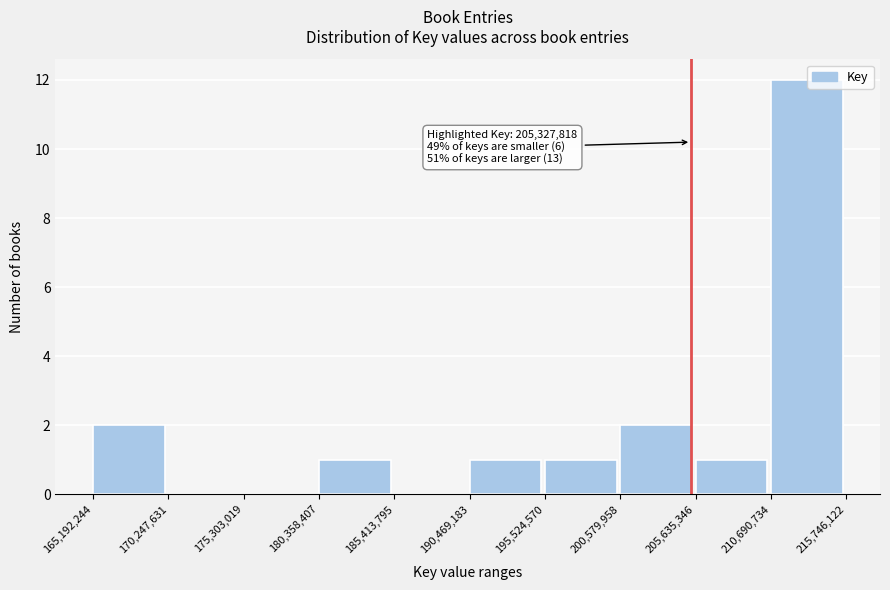

Which range on the x-axis has the tallest bar?

210,690,734 to 215,746,122